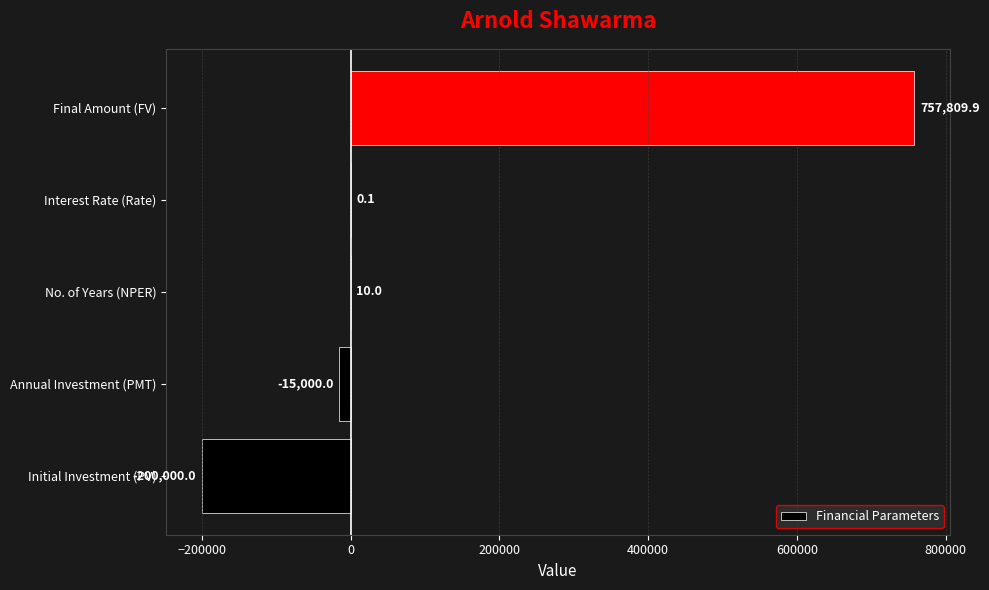

Between Interest Rate (Rate) and Initial Investment (PV), which is larger?

Interest Rate (Rate)